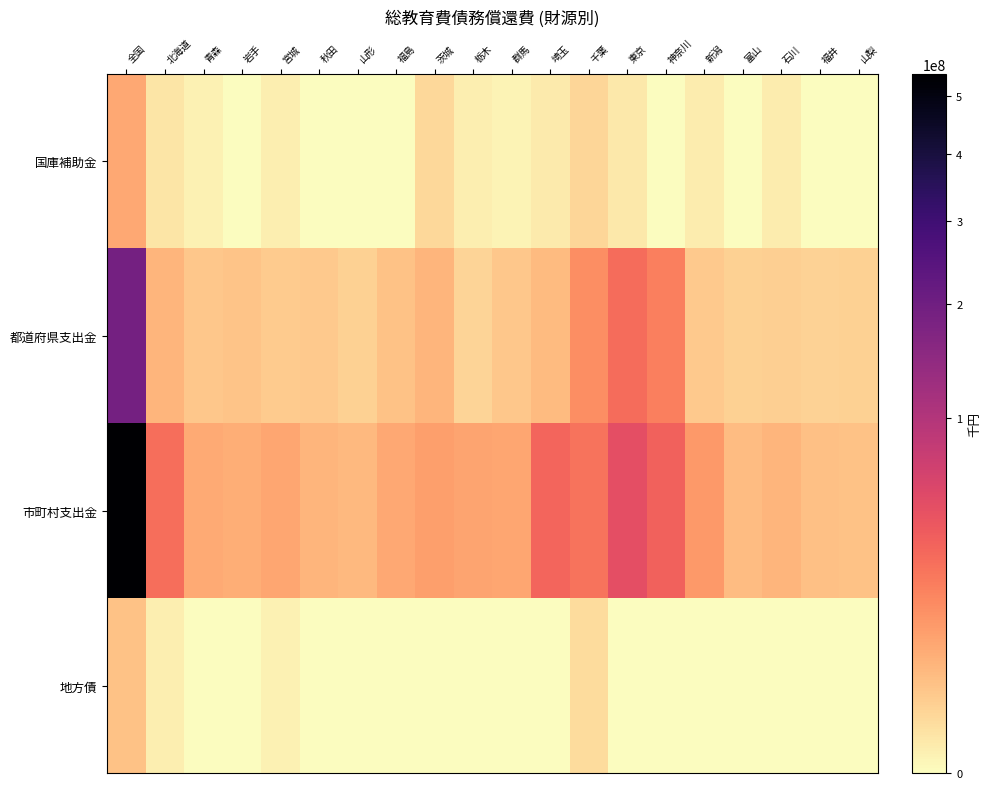

Which has a higher value, 神奈川 or 福島?

神奈川